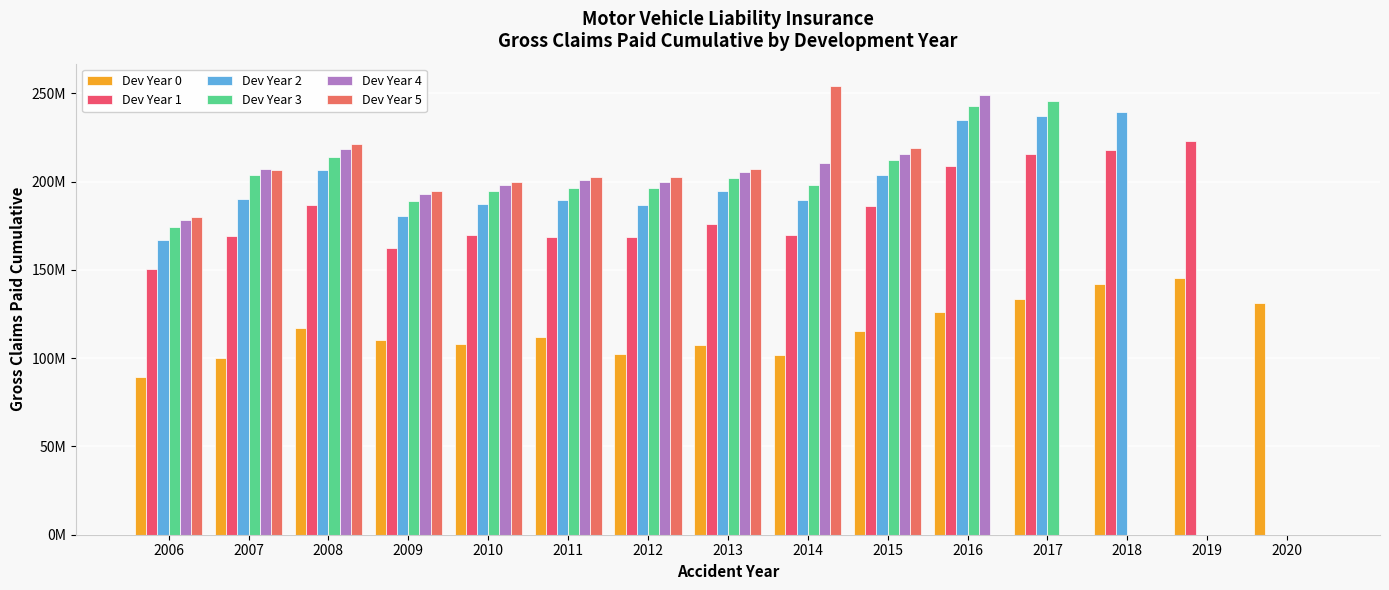

At which label is Dev Year 2 closest to 119798812?

2006